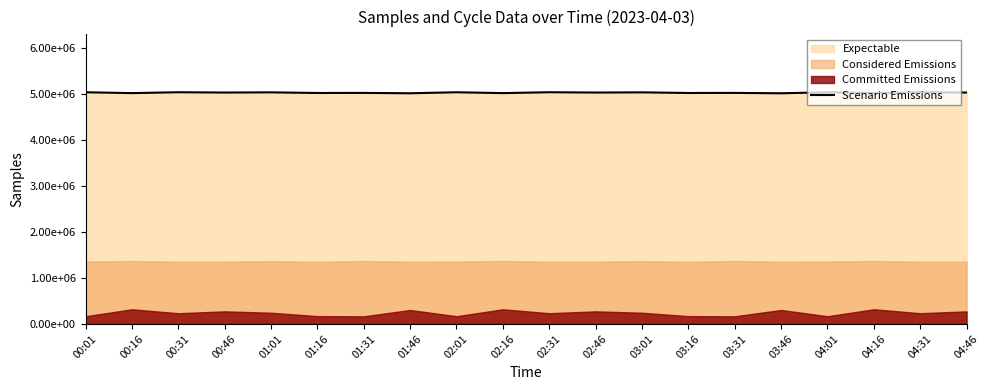

What is the difference between the maximum and minimum values?

22649